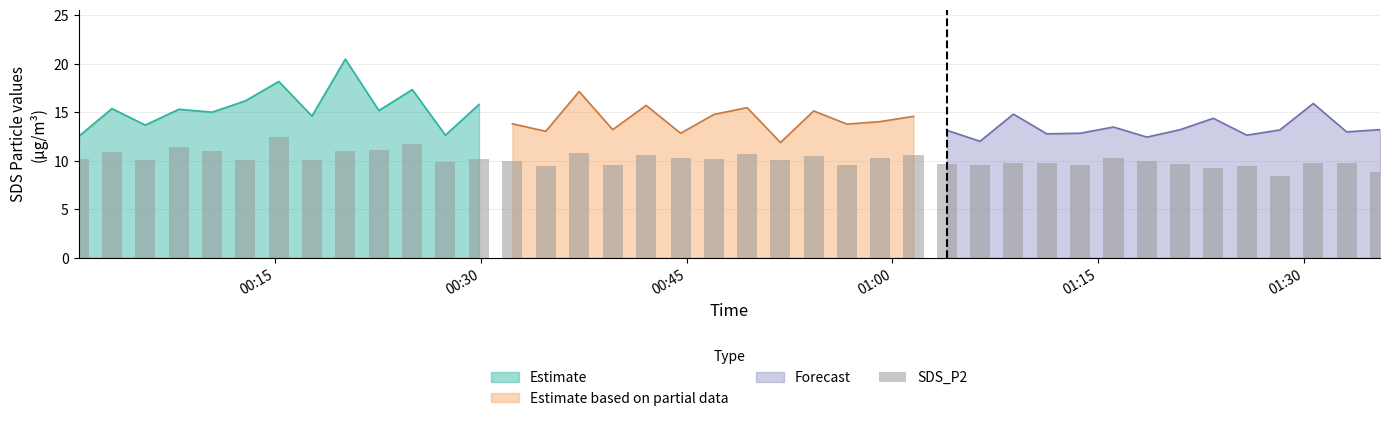

What position from the left is 2023/11/23 00:17:40?

8